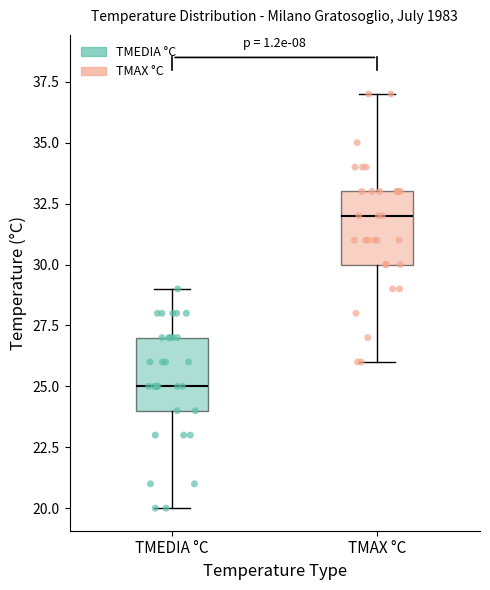

Reading left to right, read every box against the y-axis: the position of its median line, the range the box covers, and the ends of its whiskers. The values are not printed on the chart, so give them approximately, as read against the axis.

TMEDIA °C: median 25, box 24 to 27, whiskers 20 to 29
TMAX °C: median 32, box 30 to 33, whiskers 26 to 37